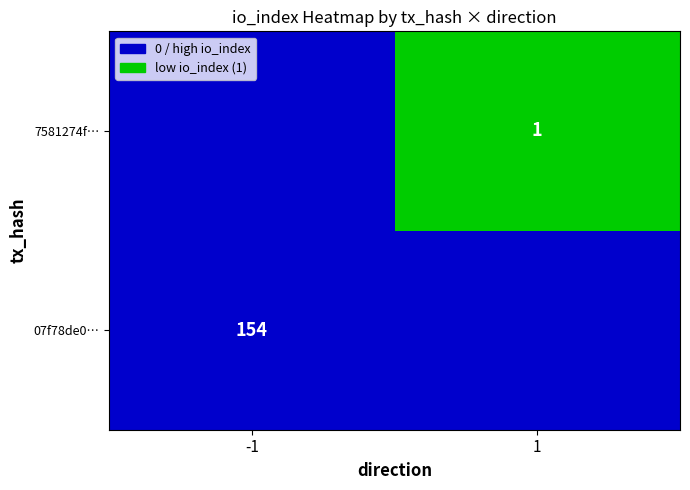

What is the spread (max minus min) of values at 1?

1